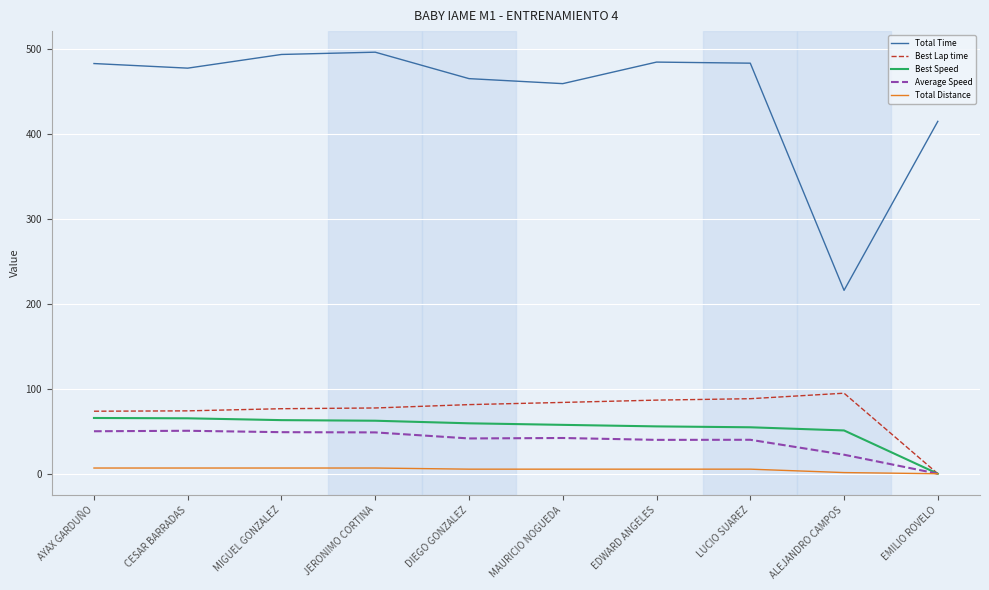

Is it true that Average Speed equals 29.7 at EMILIO ROVELO?

False